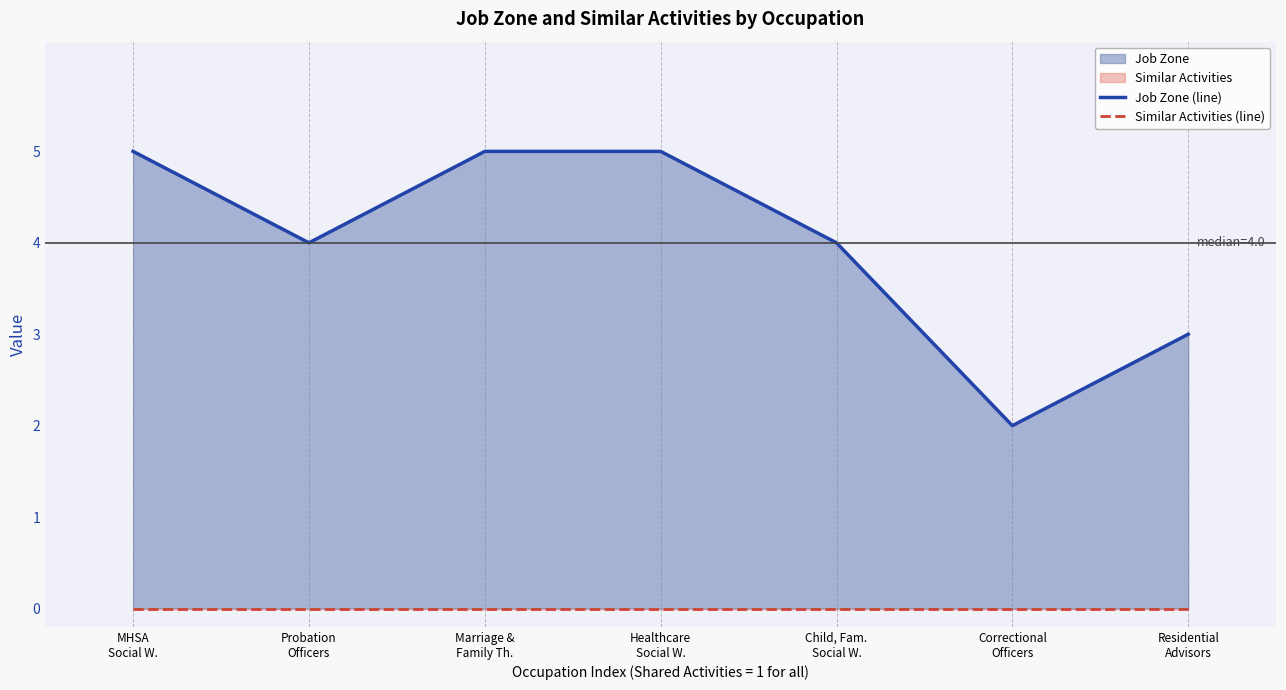

What is the average value of the Job Zone (line) series?

4